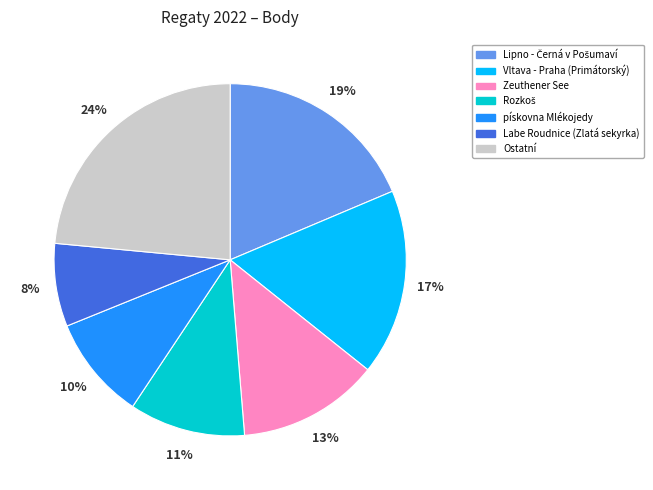

Is there a majority slice in this chart?

No